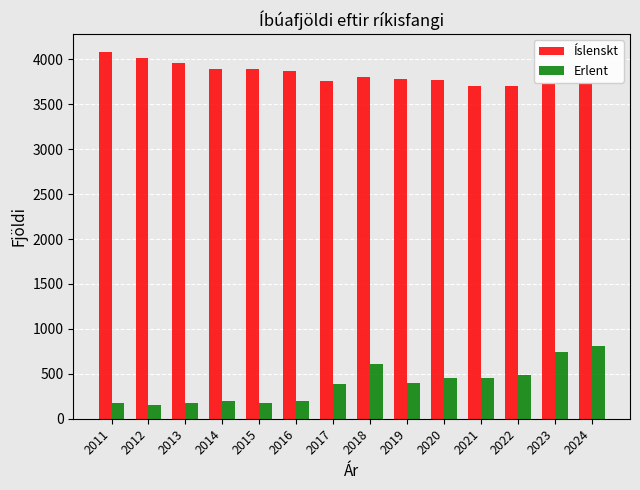

The value of Íslenskt at 2022 is 1138. True or false?

False